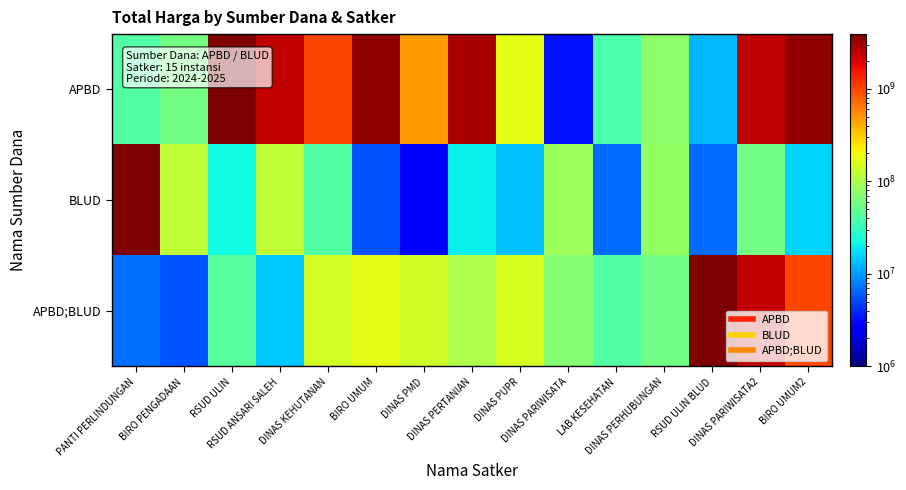

Rank the series at DINAS PERTANIAN from lowest to highest value.

BLUD, APBD;BLUD, APBD